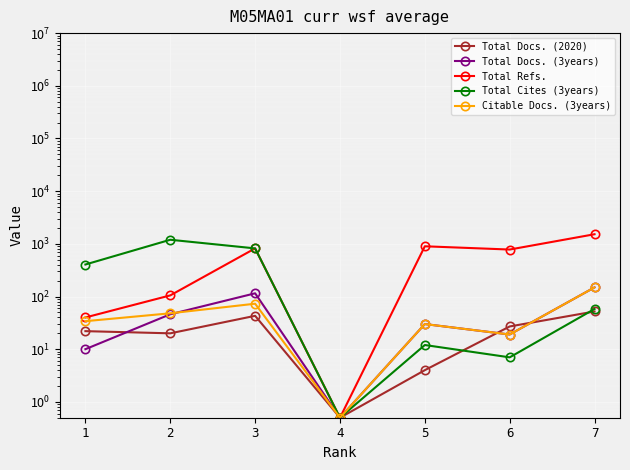

What is the lowest value of the Citable Docs. (3years) series?

0.5